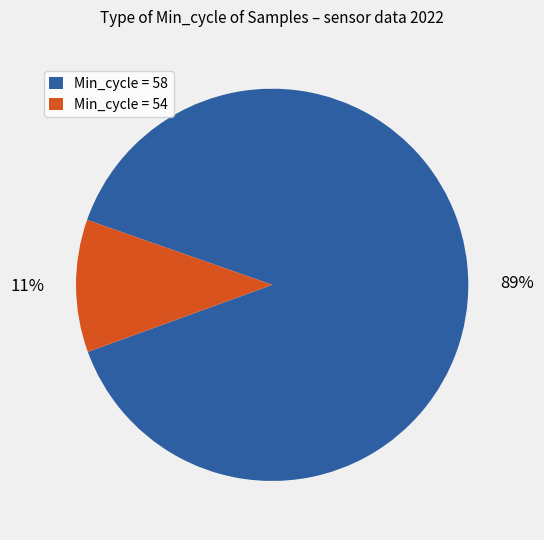

Between Min_cycle = 54 and Min_cycle = 58, which is larger?

Min_cycle = 58